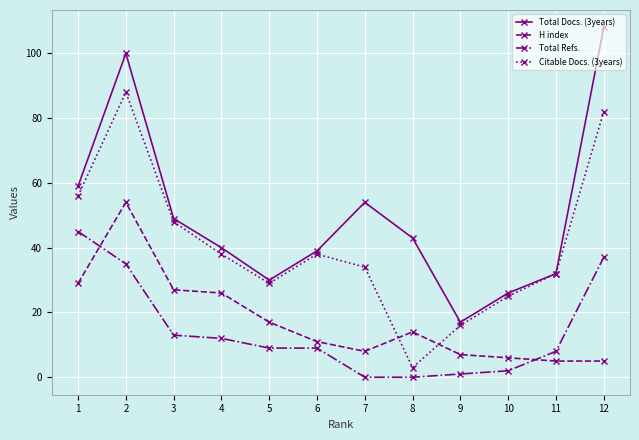

In Total Docs. (3years), how many points are lower than both neighbors (excluding endpoints)?

2